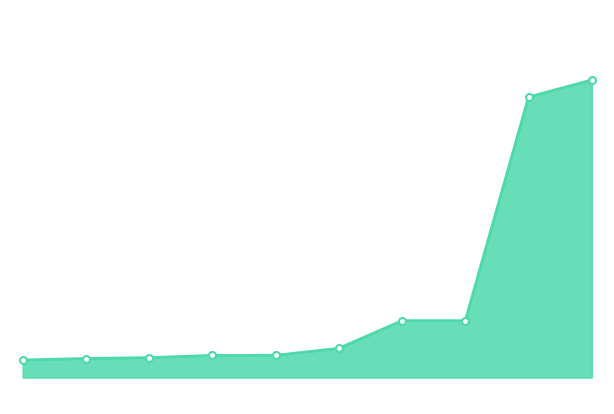

How many lines are shown in the chart?

1